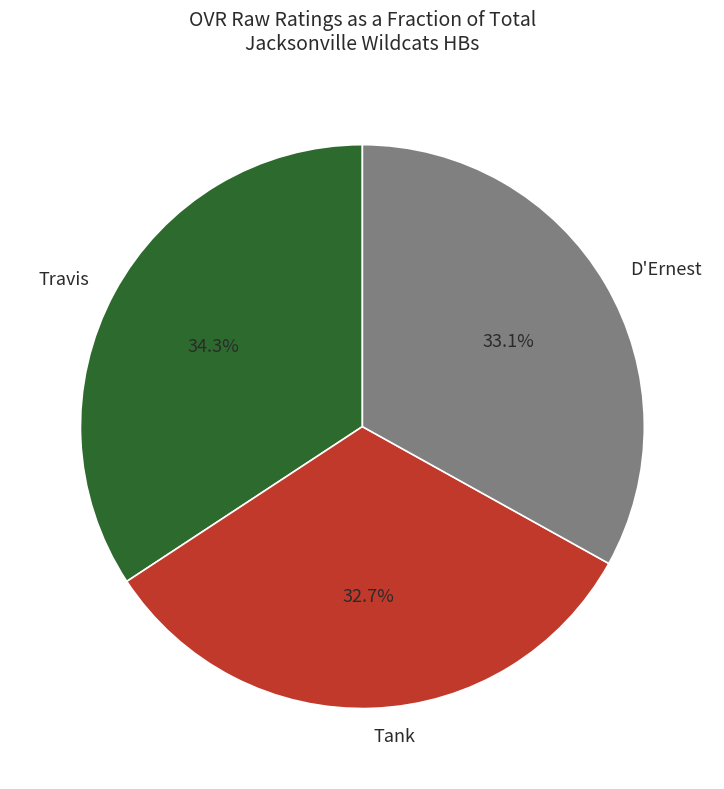

Combined, what portion of the pie is D'Ernest and Travis?

67.3%